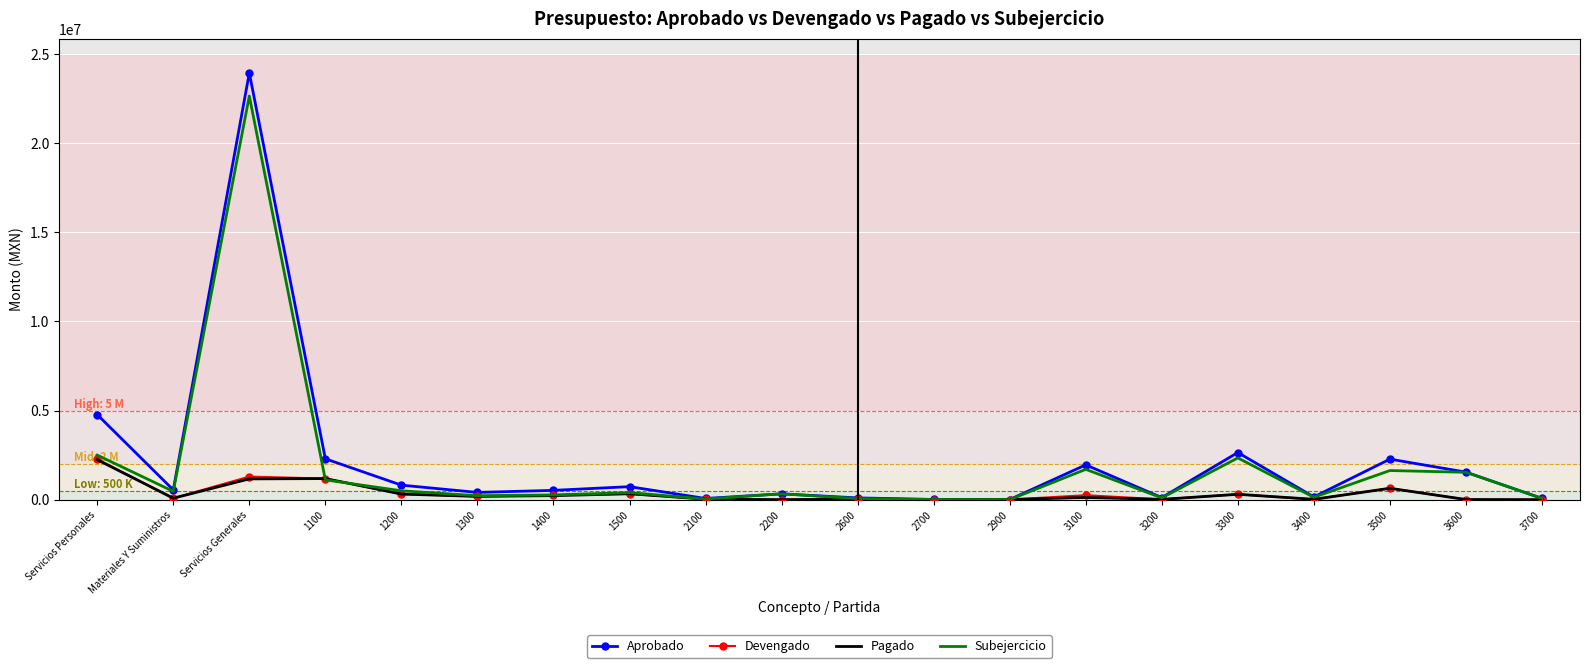

How many distinct data groups are displayed?

4